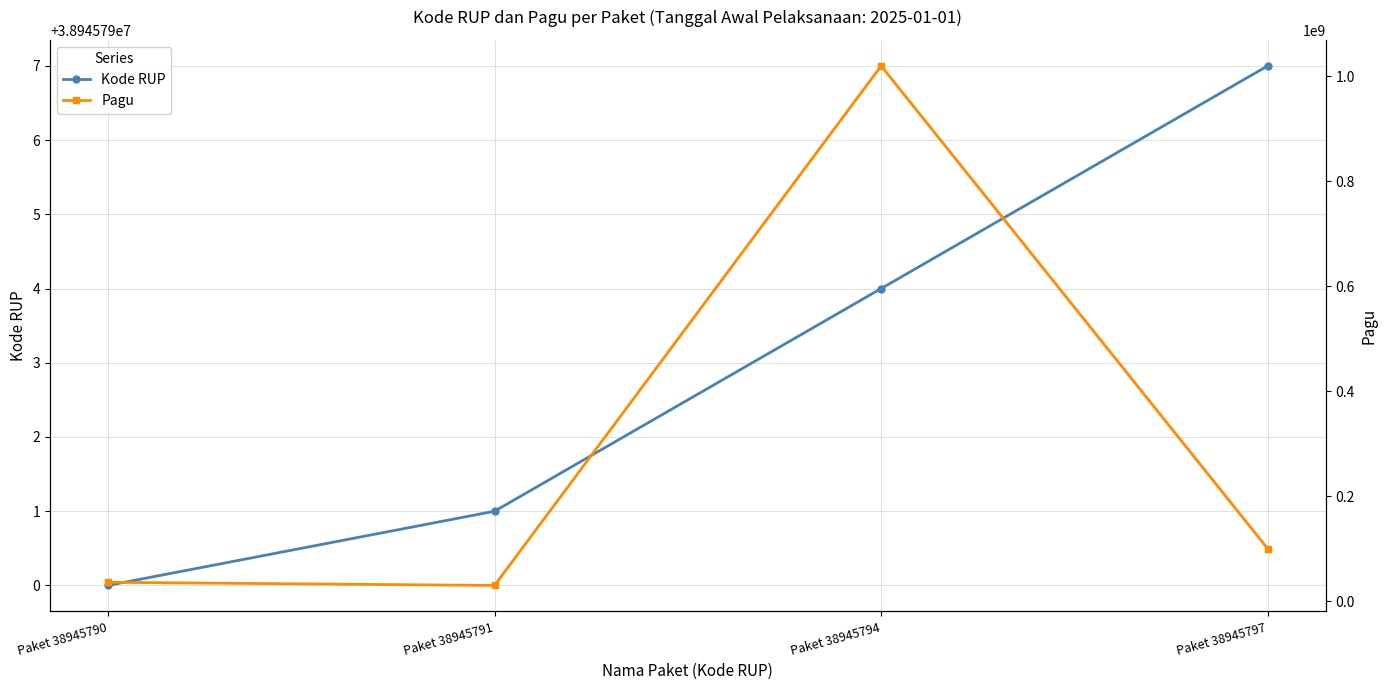

The value of Pagu at Paket 38945794 is 1020000000. True or false?

True